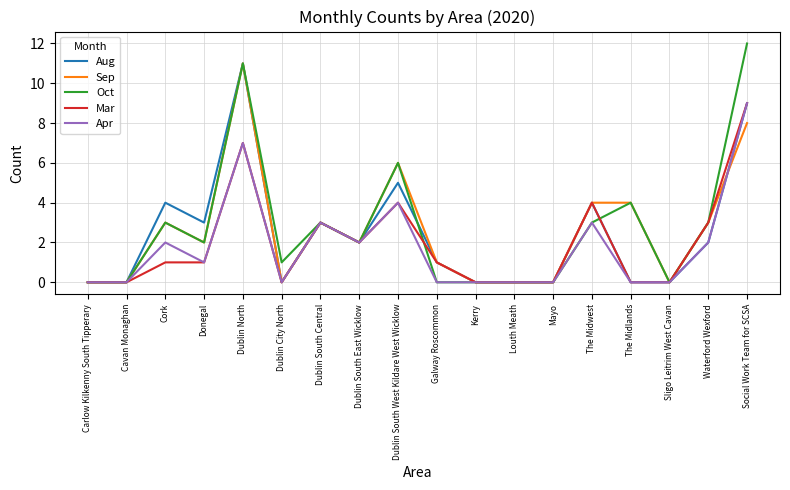

What is the total value across all series at Dublin South Central?

15